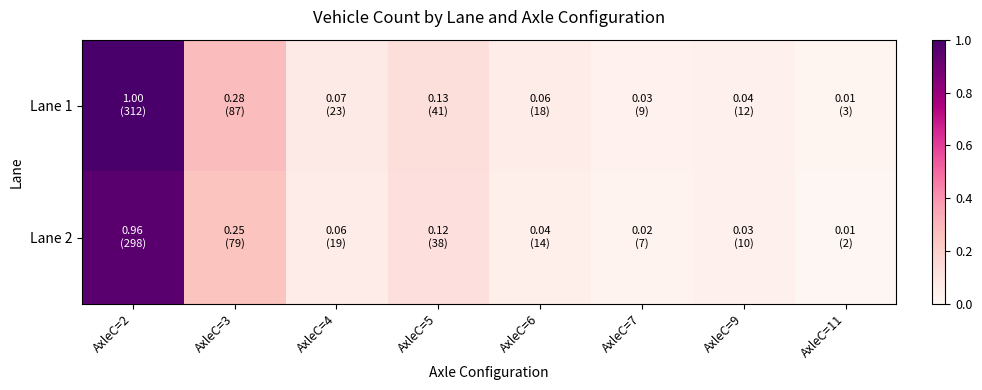

At how many categories does at least one series exceed 0?

8